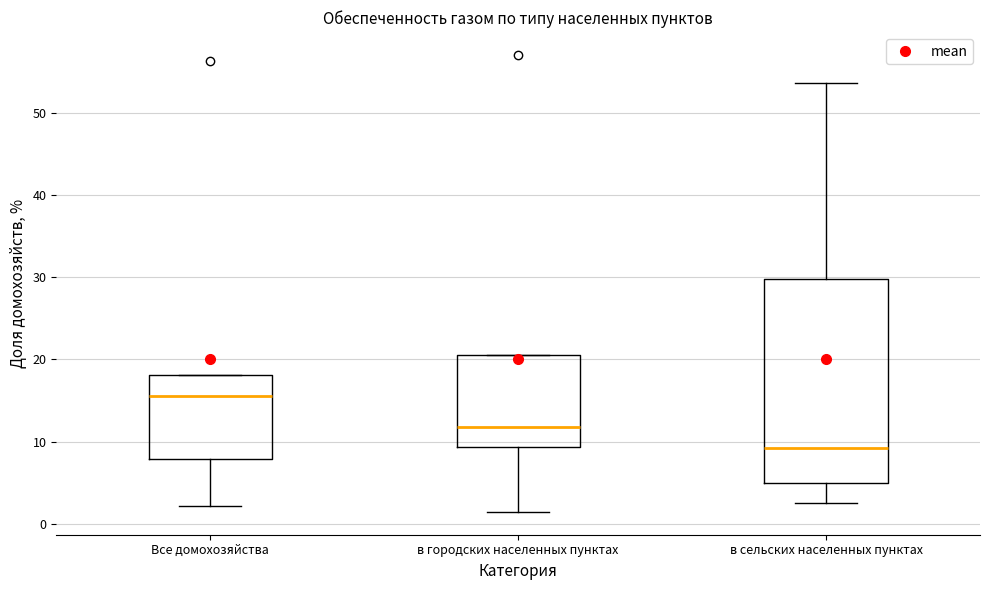

Where does the median line of the box for в сельских населенных пунктах sit on the y-axis? The values are not printed on the chart, so give them approximately, as read against the axis.

9